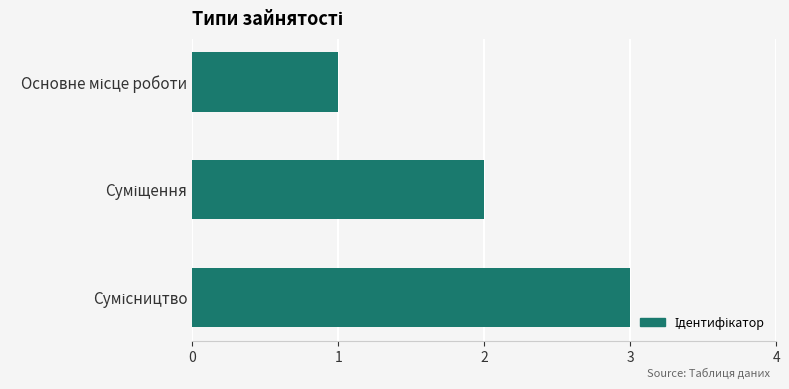

What is the maximum value shown in the chart?

3